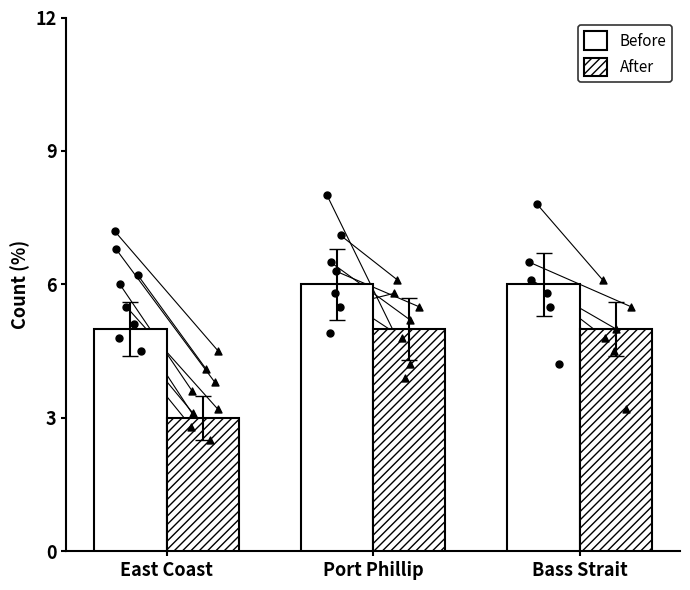

What are all the series names shown in the legend?

Before, After